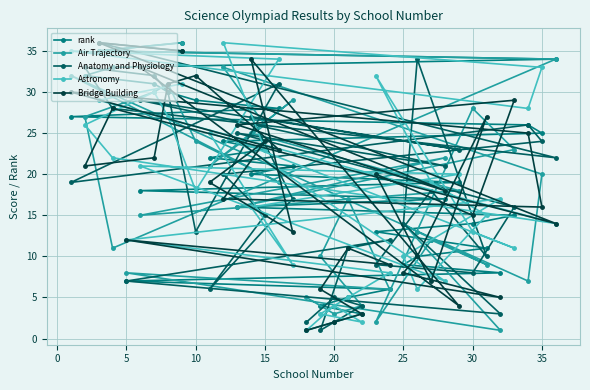

Does the chart have visible grid lines?

Yes